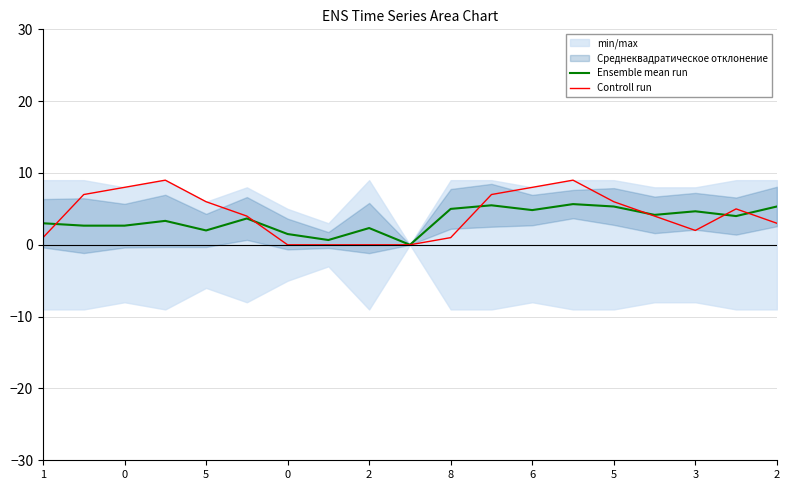

The value of Controll run at 0 is 2.3. True or false?

False